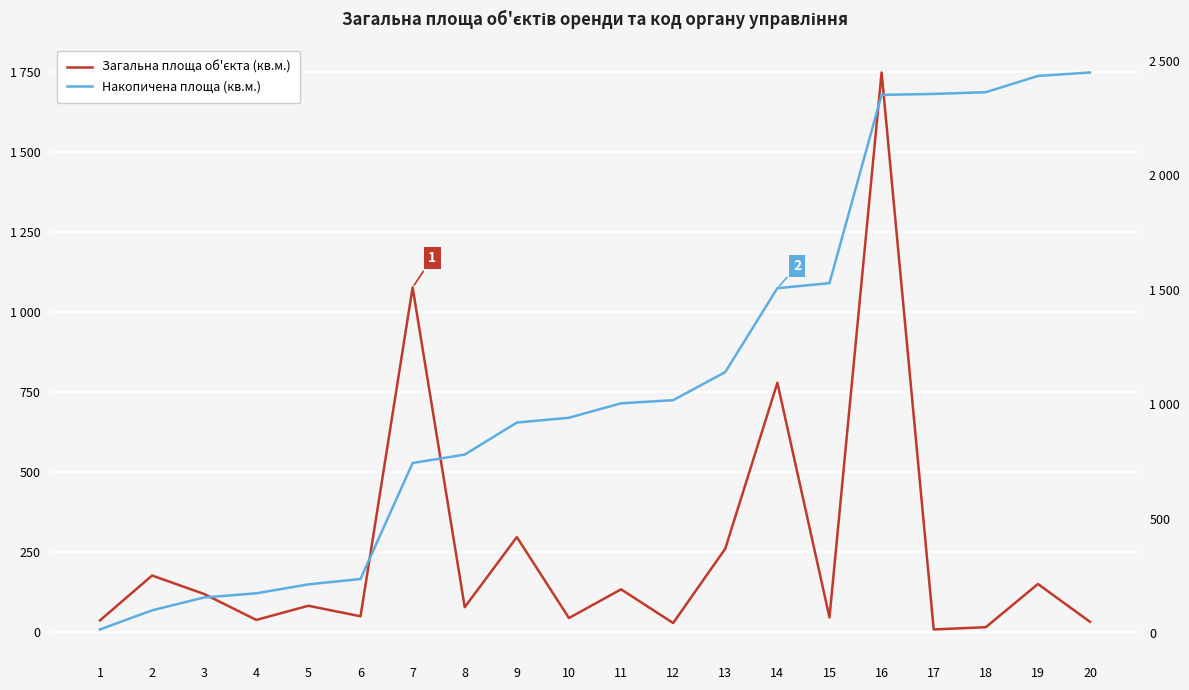

How many times do Накопичена площа (кв.м.) and Загальна площа об'єкта (кв.м.) cross each other?

3